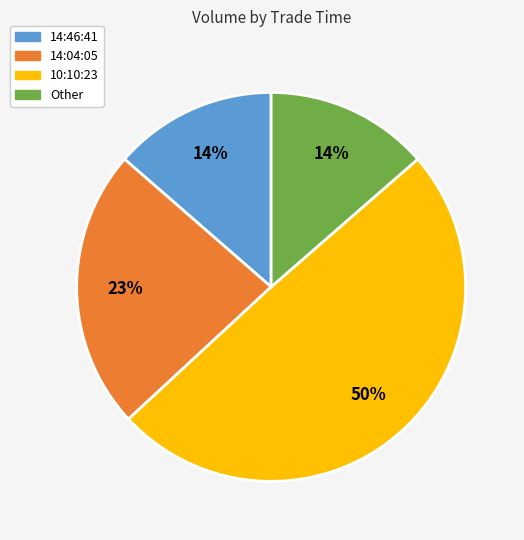

To the nearest percent, what is the average slice percentage?

25%